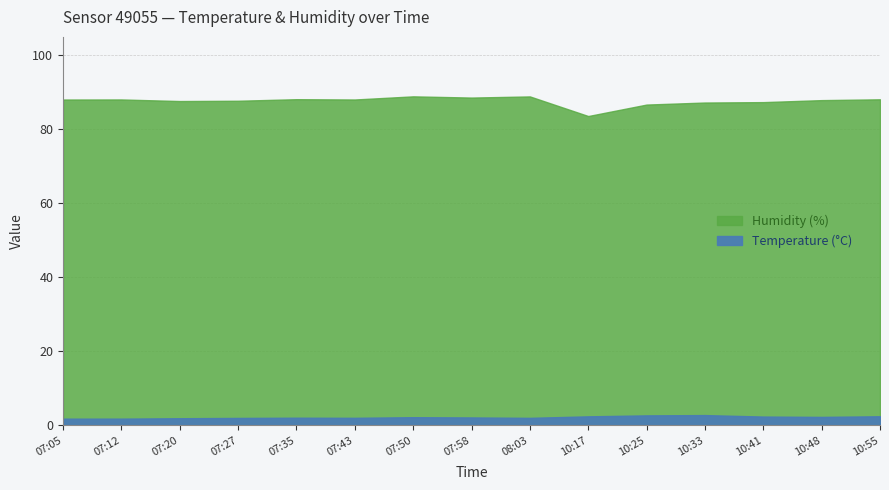

The value of Humidity (%) at 07:27 is 87.7. True or false?

True